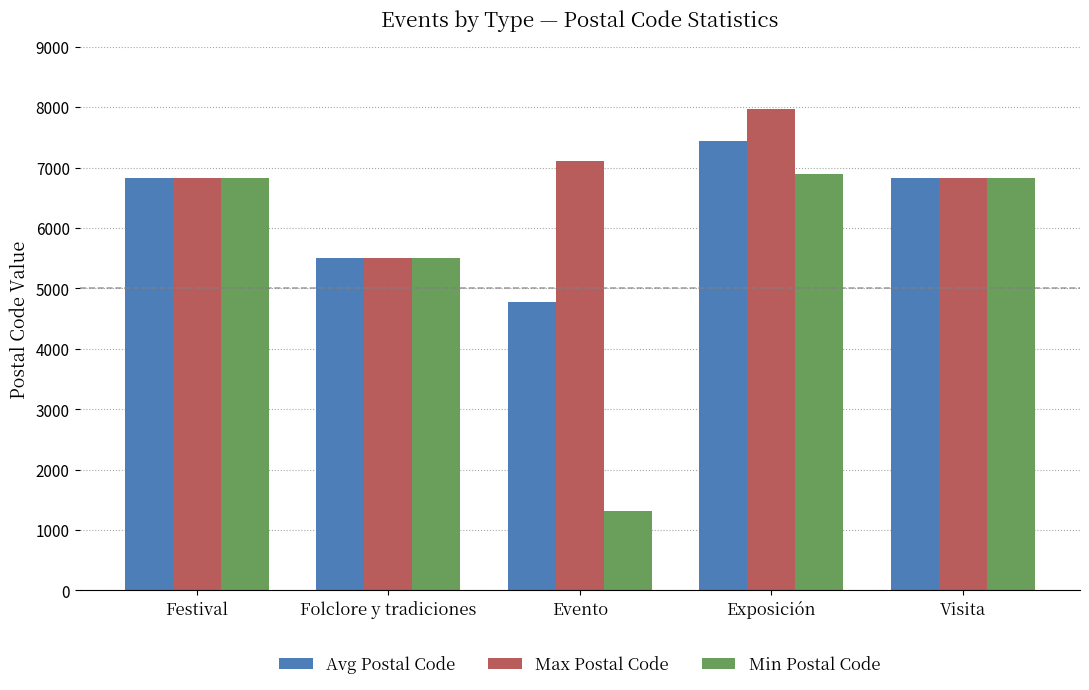

Rank the series by their maximum value, from highest to lowest.

Max Postal Code, Avg Postal Code, Min Postal Code